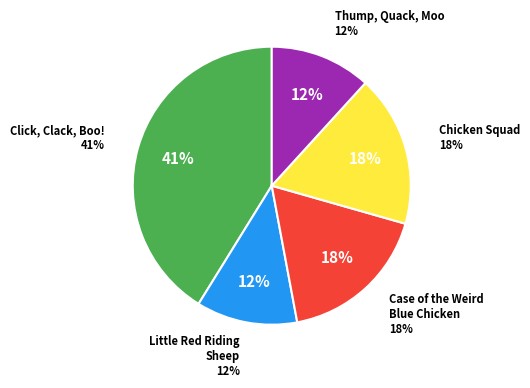

To the nearest percent, what is the combined percentage of Click, Clack, Boo! and Thump, Quack, Moo?

53%